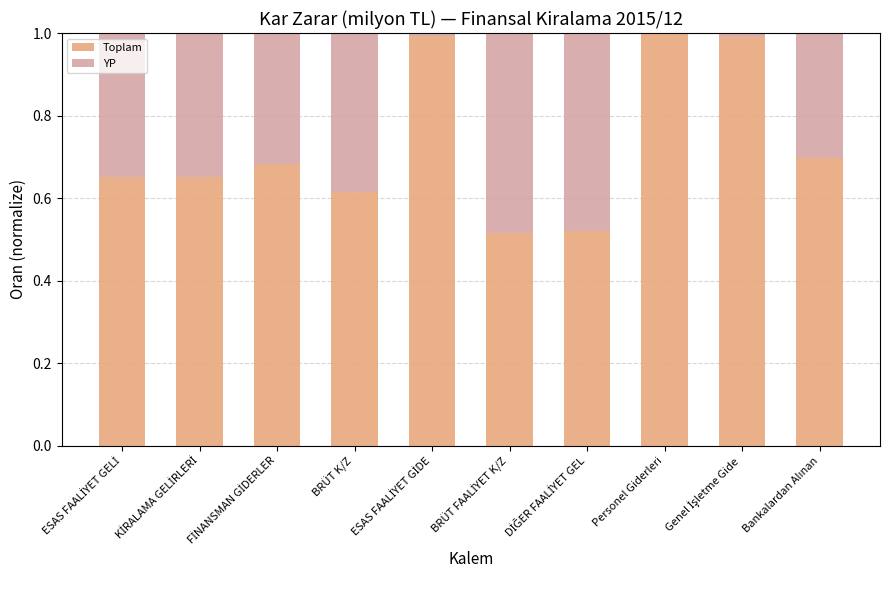

What is the total value across all series at Personel Giderleri?

1.0